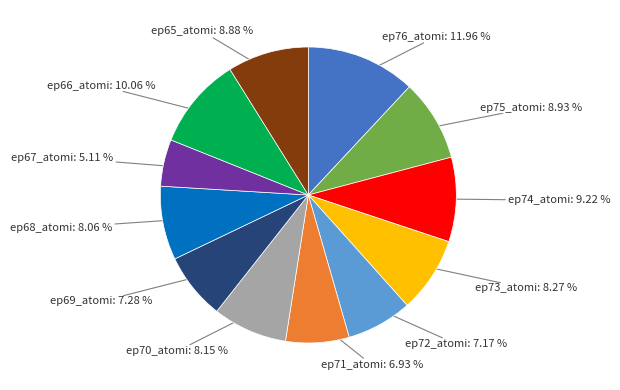

Combined, what portion of the pie is ep68_atomi and ep74_atomi?

17.3%